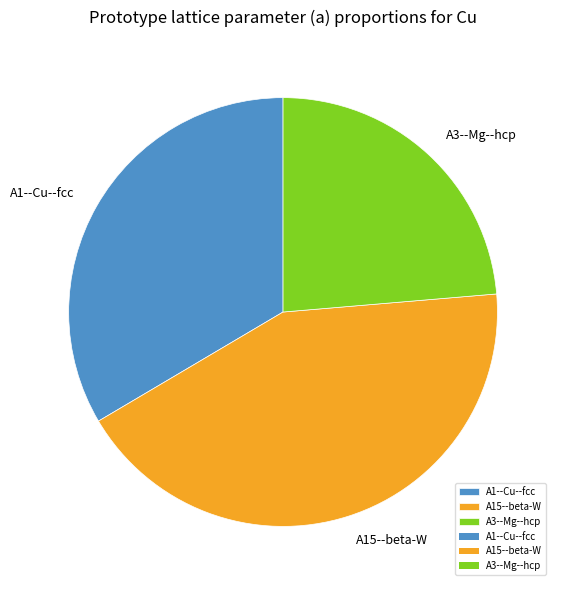

True or false: A3--Mg--hcp accounts for 24% of the total.

True